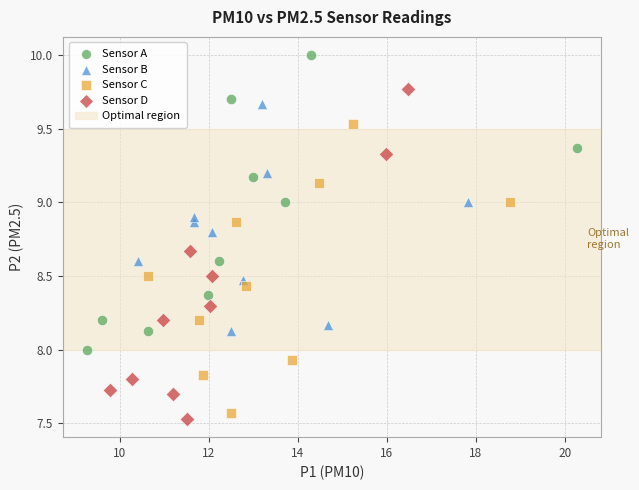

Which series has the largest Y range (max minus min)?

Sensor D